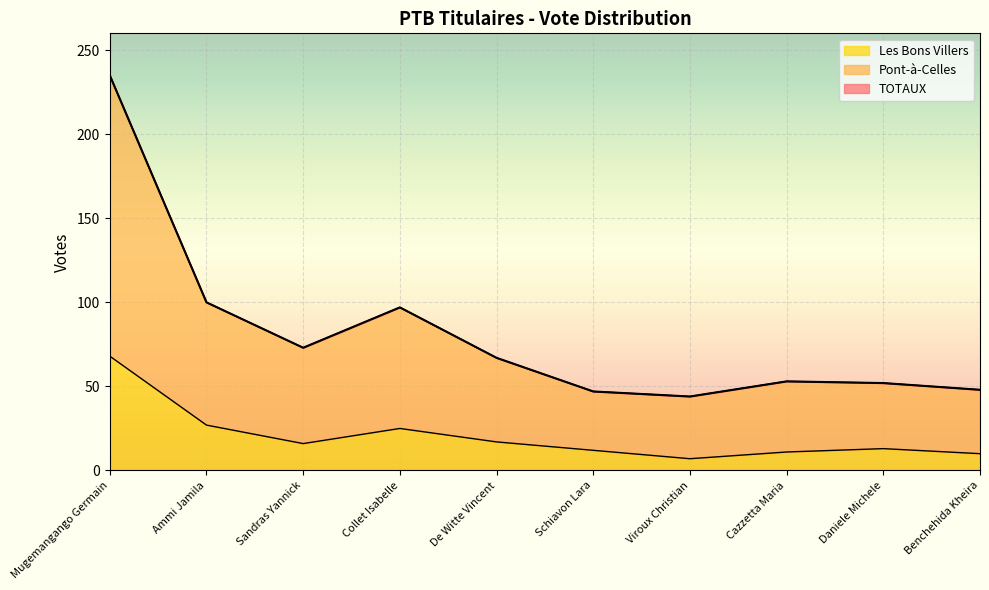

The value of Pont-à-Celles at Benchehida Kheira is 48. True or false?

True